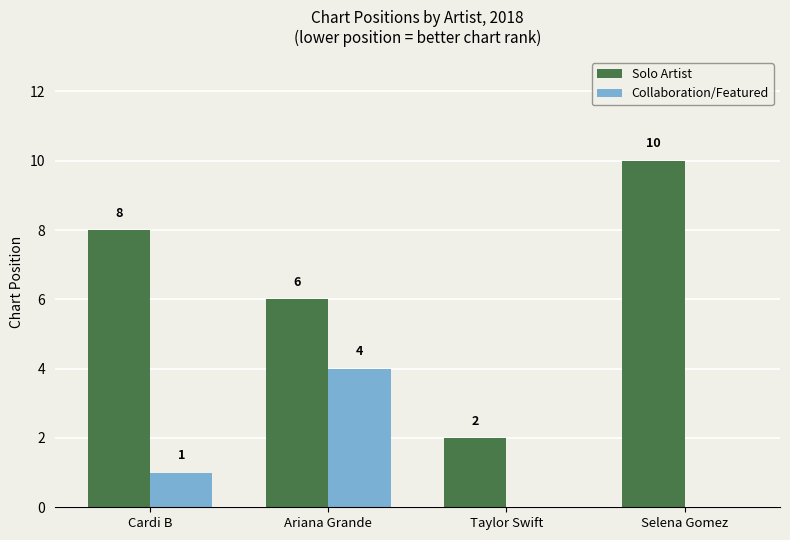

Reading left to right, transcribe all the data shown in this chart.

Solo Artist: Cardi B=8	Ariana Grande=6	Taylor Swift=2	Selena Gomez=10
Collaboration/Featured: Cardi B=1	Ariana Grande=4	Taylor Swift=0	Selena Gomez=0